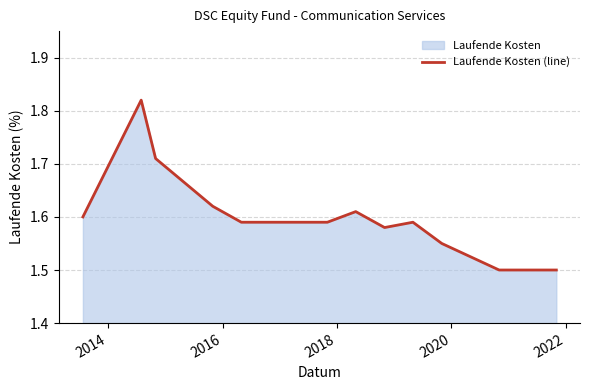

What is the minimum value shown in the chart?

1.5